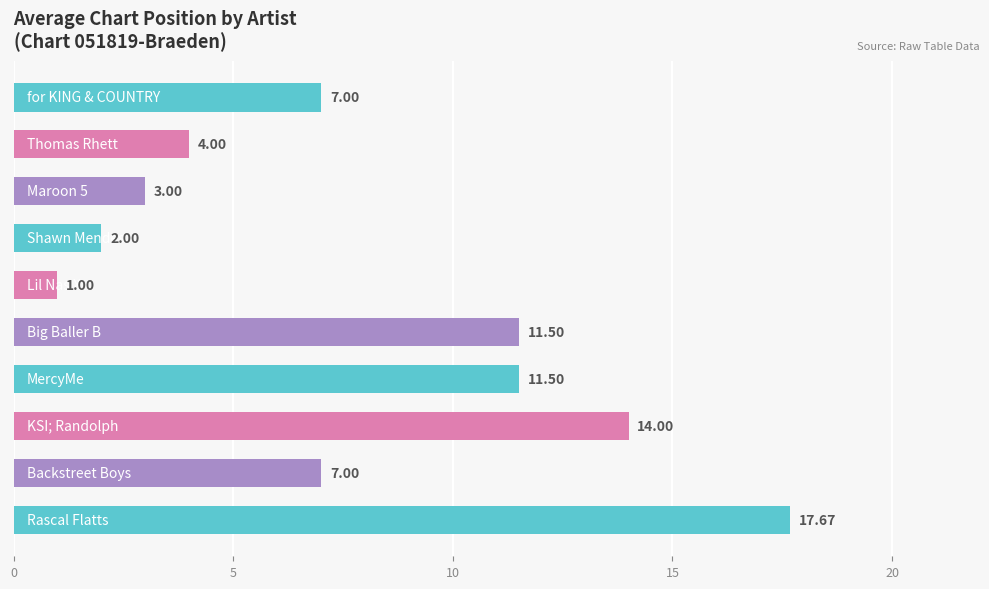

What is the difference between the second highest and second lowest values?

12.0